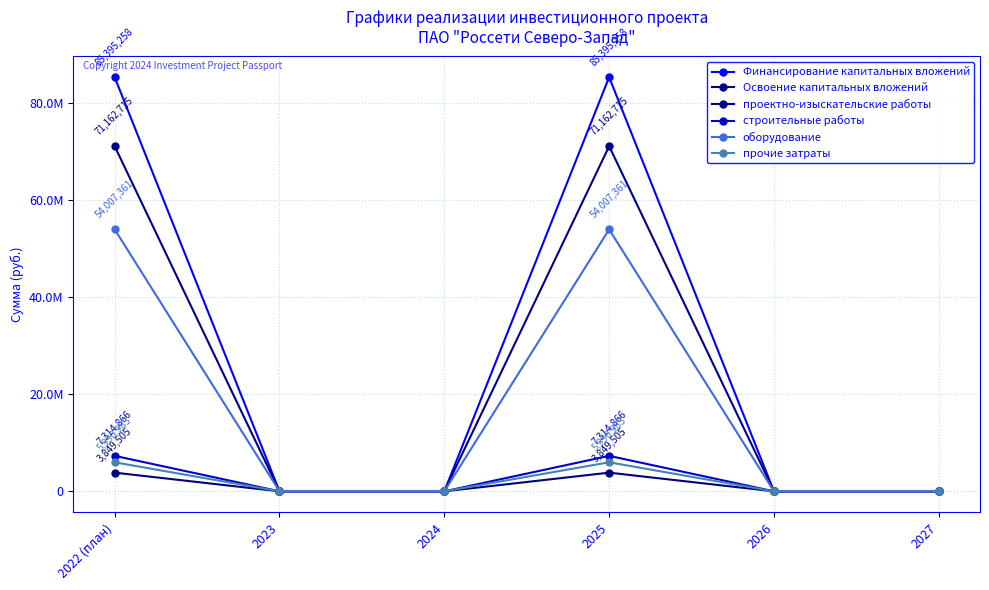

Is this an area chart (filled region under the line)?

No